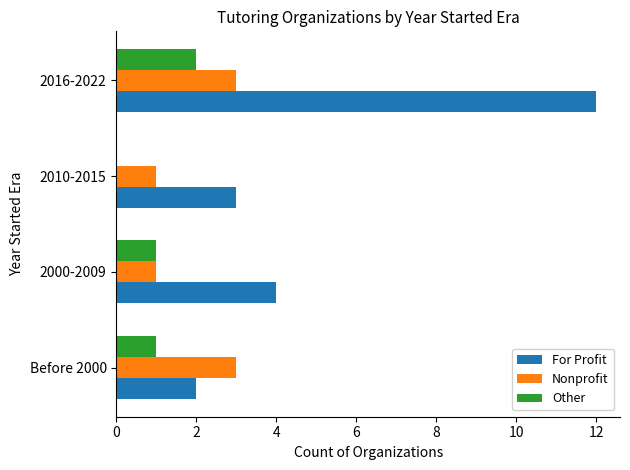

What is the maximum value for Other?

2